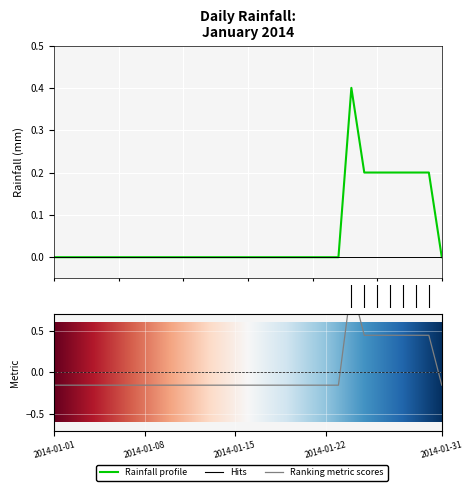

Count the number of values greater than 0.

7